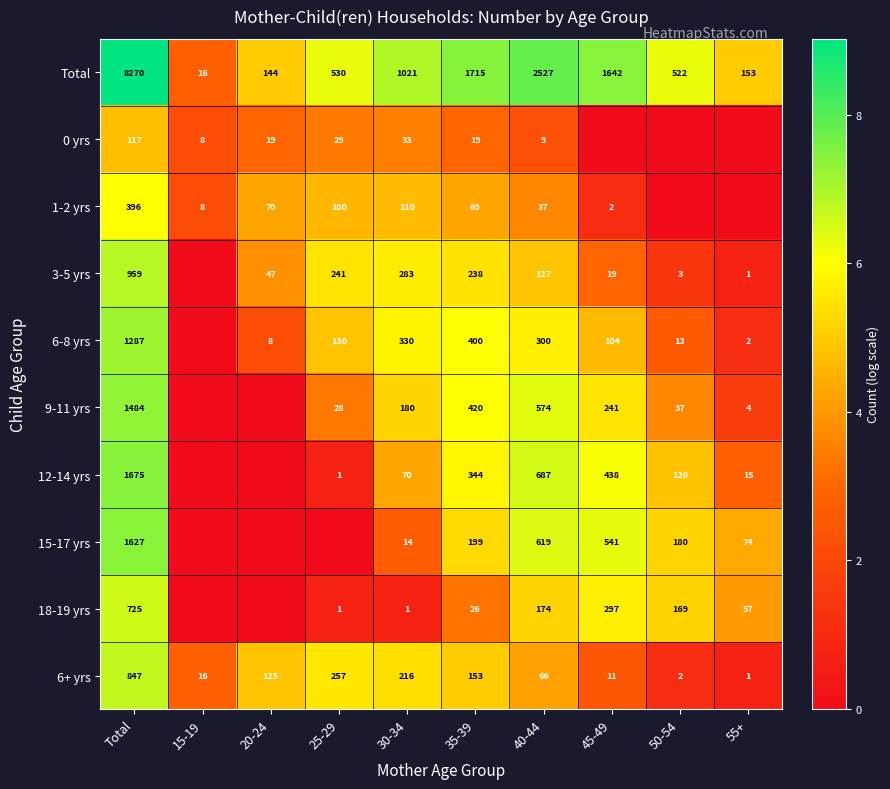

What is the difference between the second highest and second lowest values in the Total series?

2383